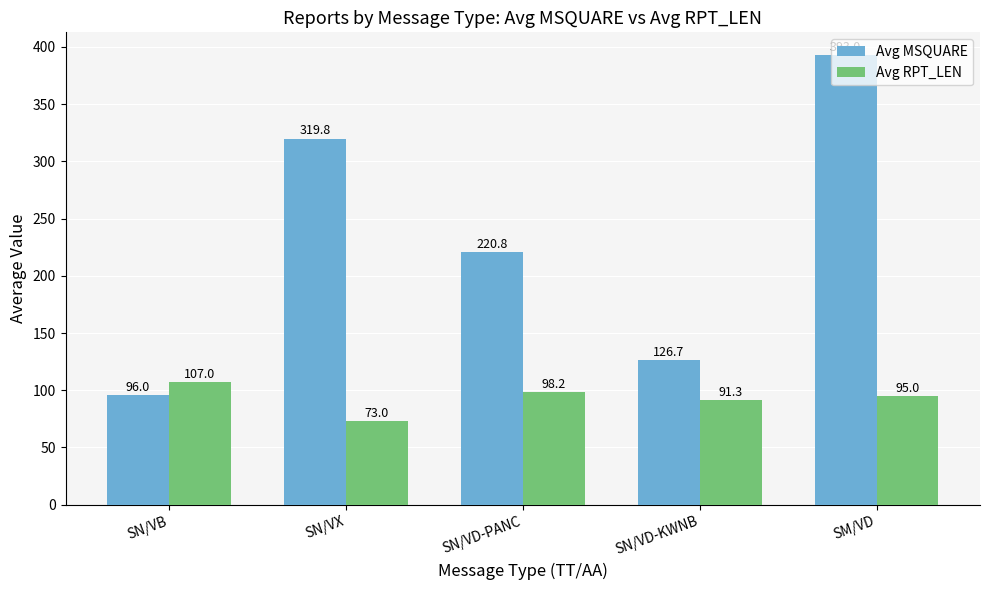

List the series in order of their overall mean, highest first.

Avg MSQUARE, Avg RPT_LEN